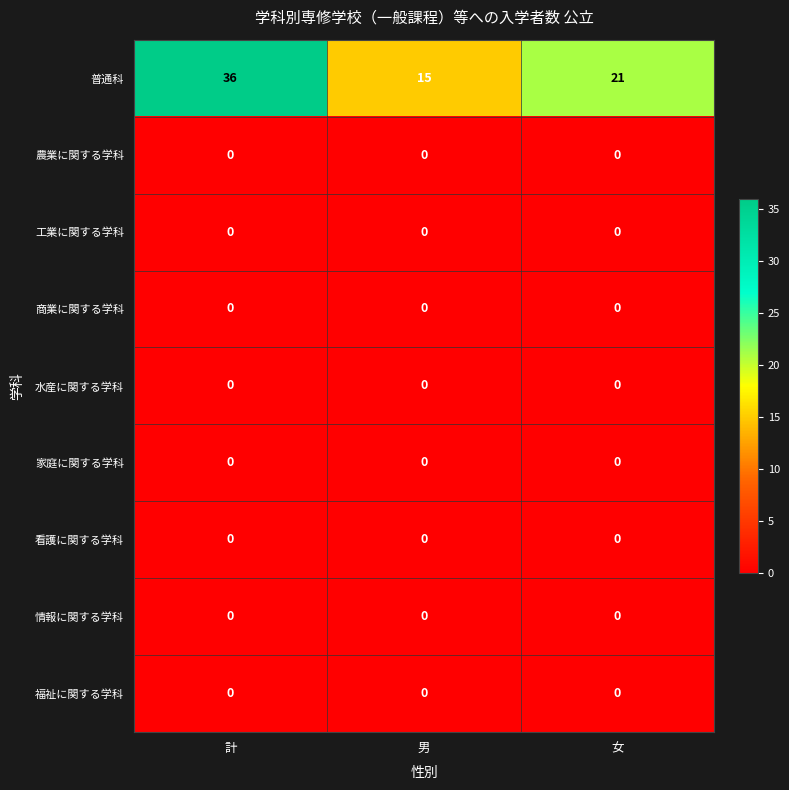

Between 計 and 男, which series saw the biggest shift?

普通科